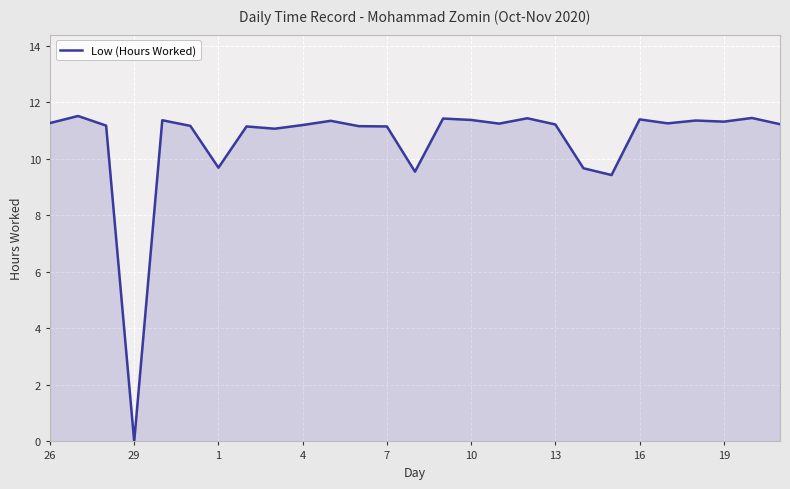

Does the chart display data point markers on the line(s)?

No